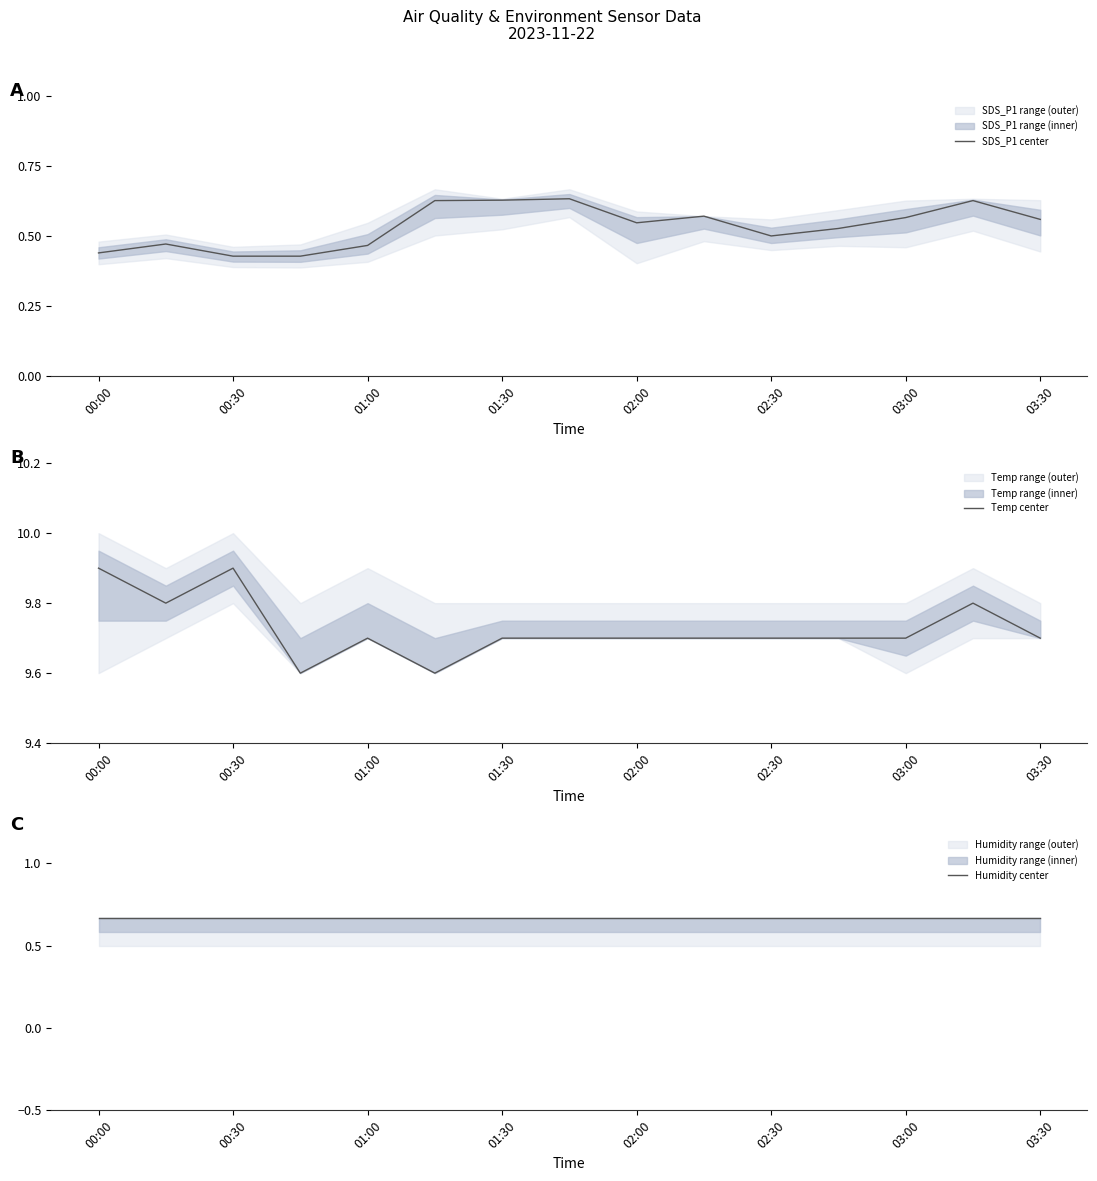

Which category has the highest value across all series?

00:00